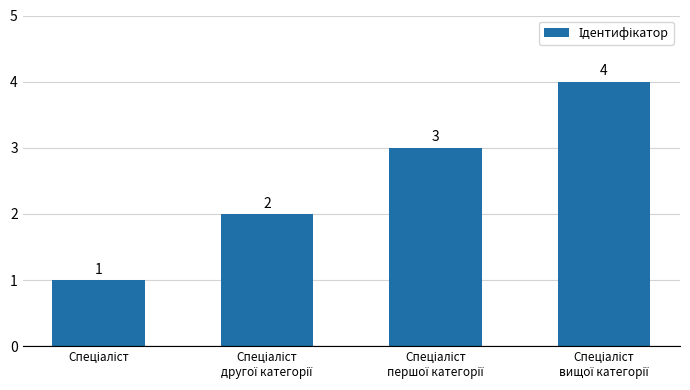

Count the values in the range 2 to 4.

3